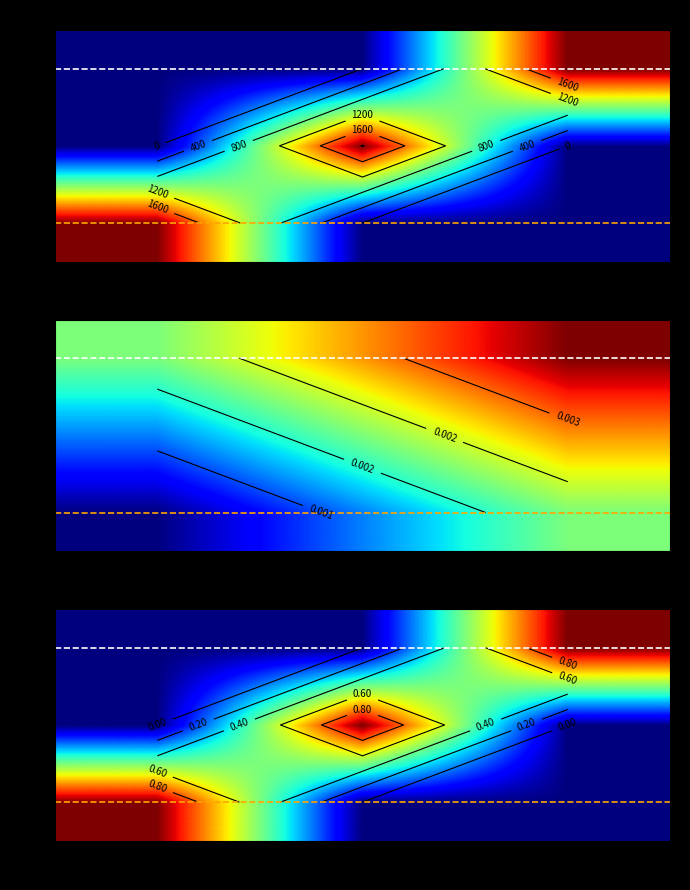

Which has a higher value, 1.5 or 2.5?

1.5